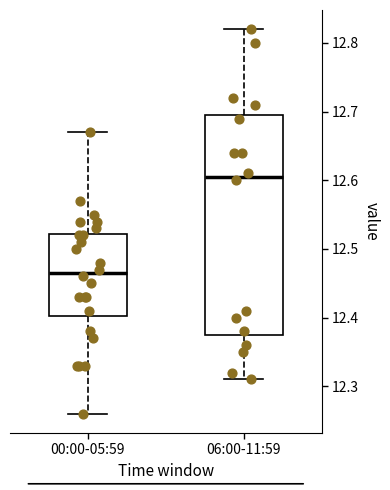

Where does the lower whisker of the box for 00:00-05:59 end on the y-axis? The values are not printed on the chart, so give them approximately, as read against the axis.

12.26